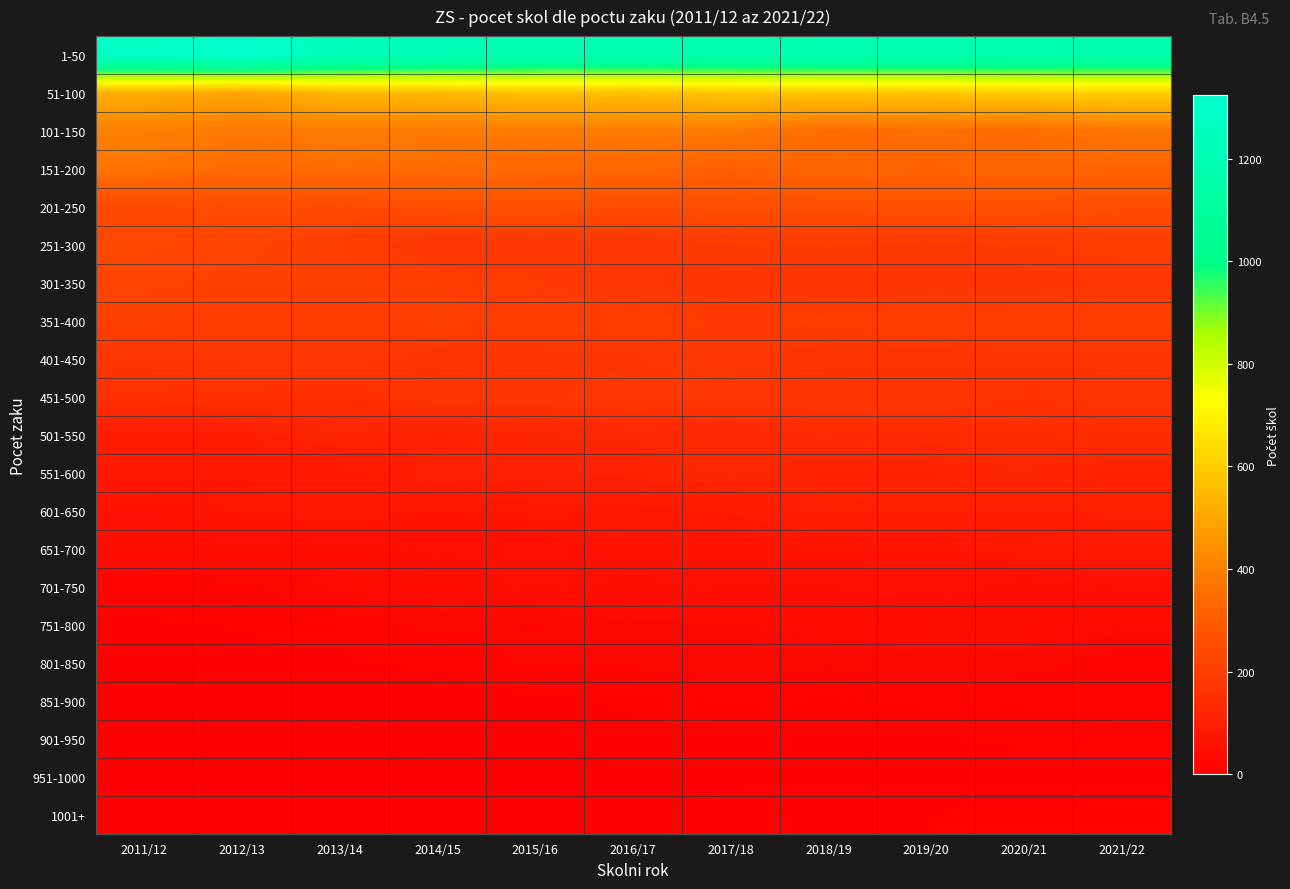

At which category is the sum across all series the highest?

2021/22